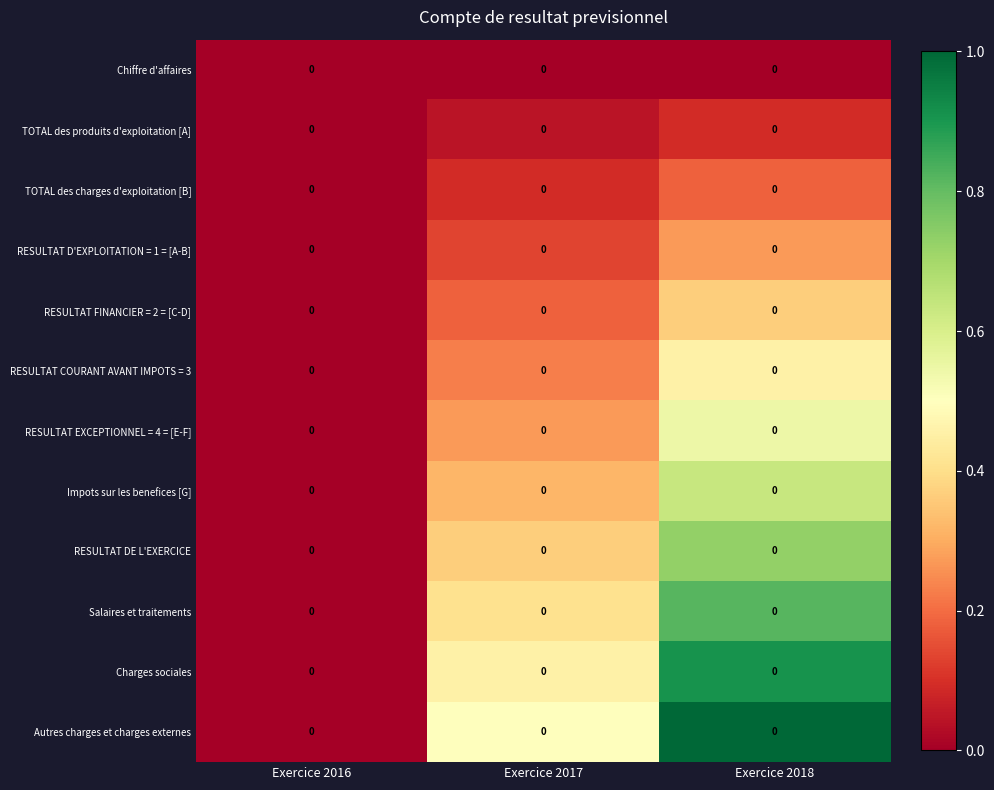

Is the value of RESULTAT EXCEPTIONNEL = 4 = [E-F] at Exercice 2016 greater than the value of RESULTAT COURANT AVANT IMPOTS = 3 at Exercice 2016?

No